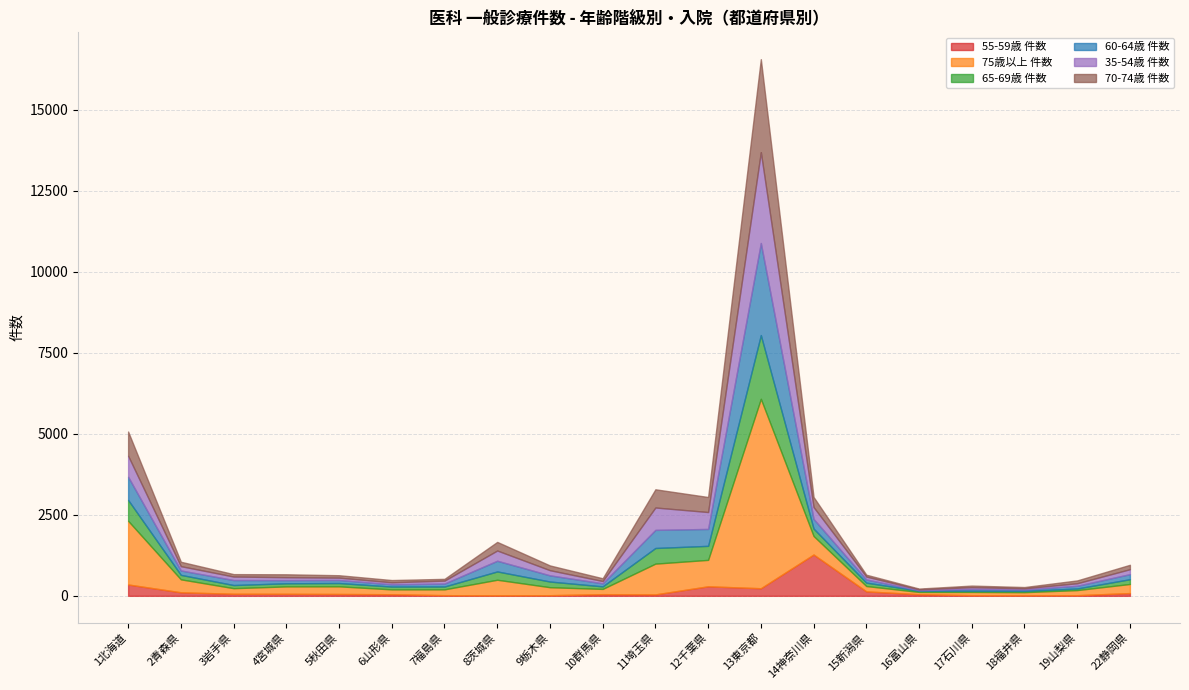

What is the highest value of the 70-74歳 件数 series?

2870